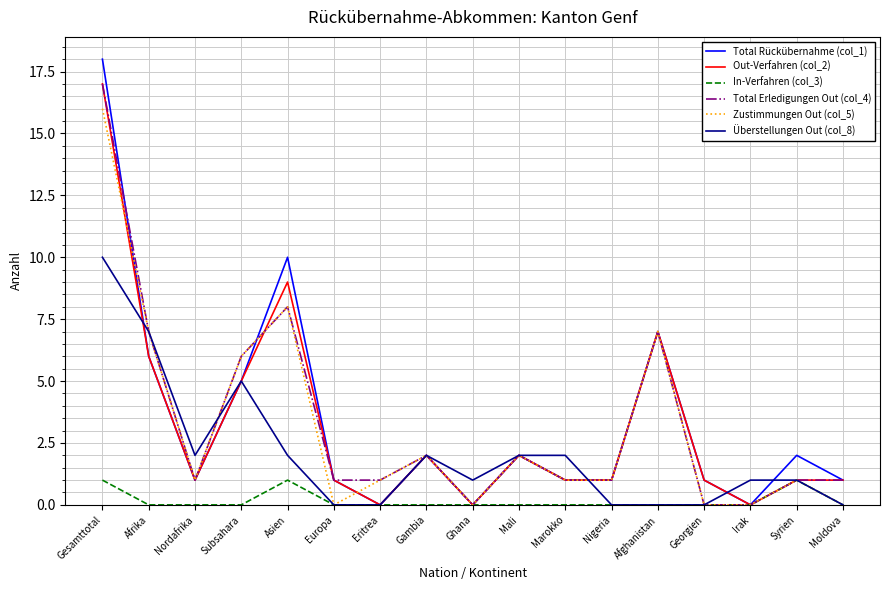

Is it true that Zustimmungen Out (col_5) equals 0 at Moldova?

True